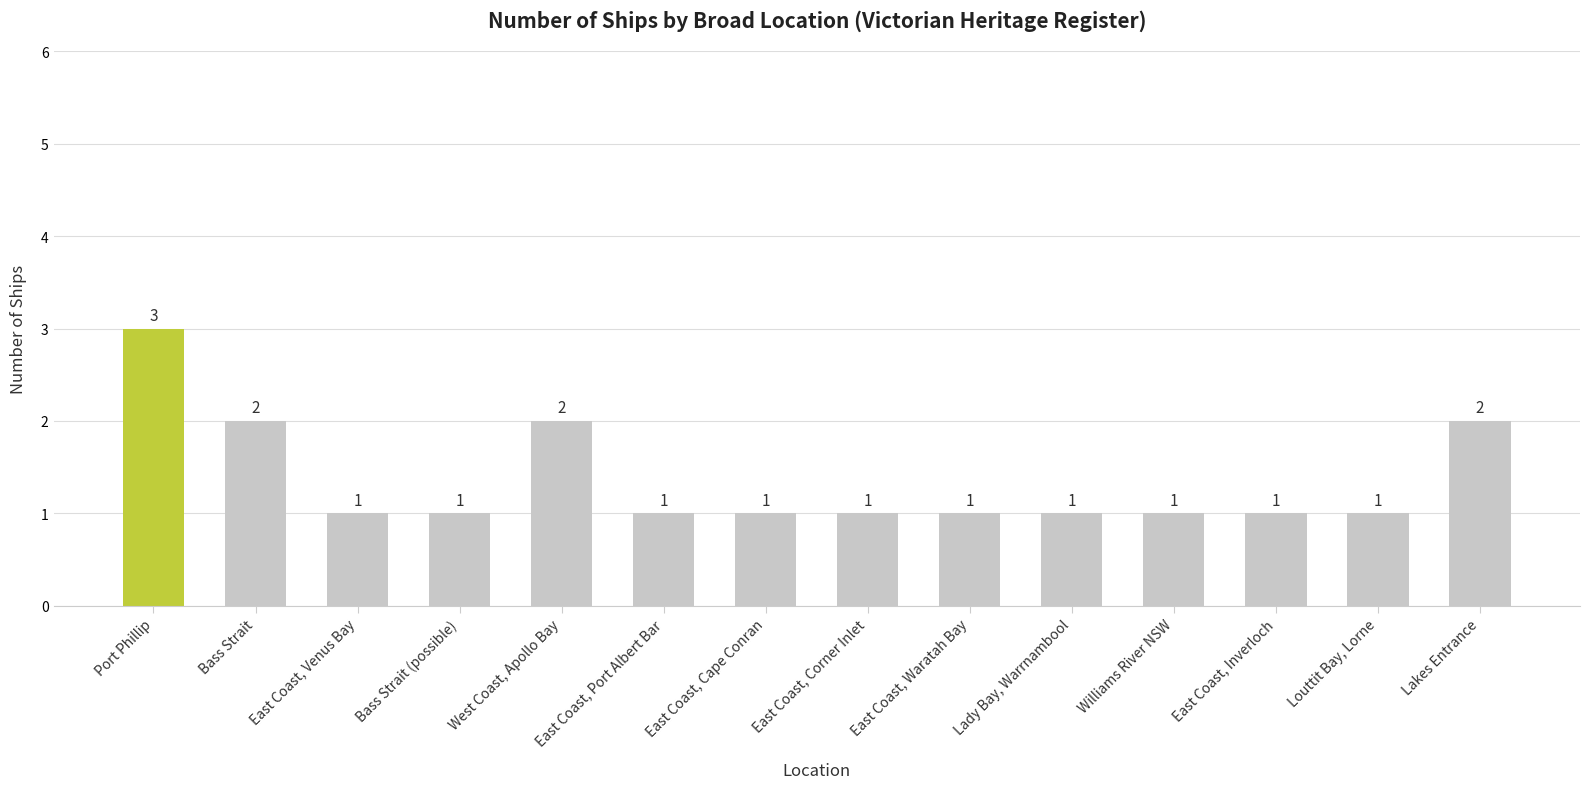

Are the bars horizontal?

No